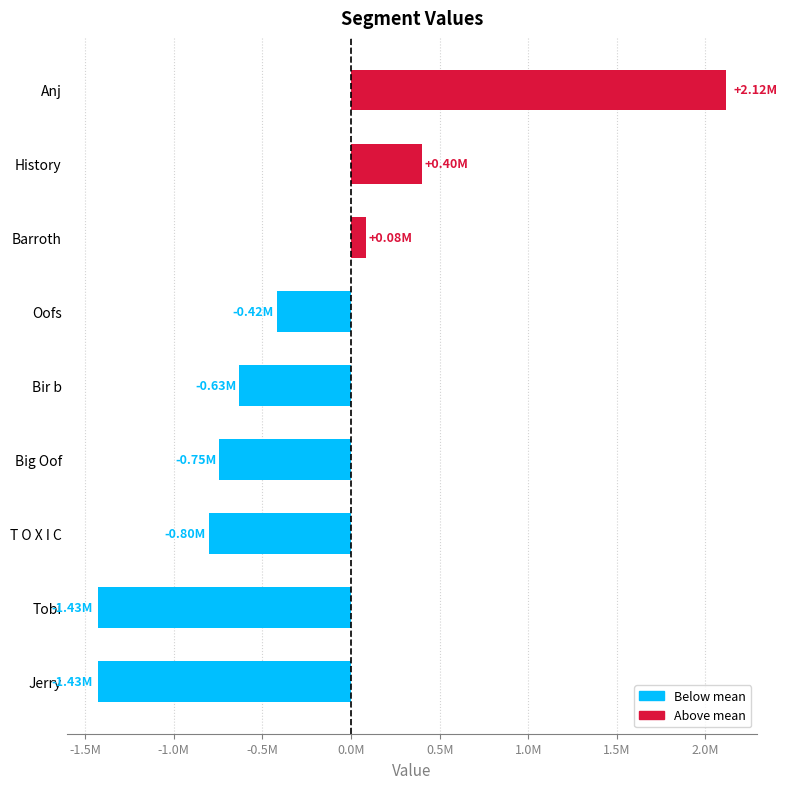

At which label is the value closest to 343881?

History